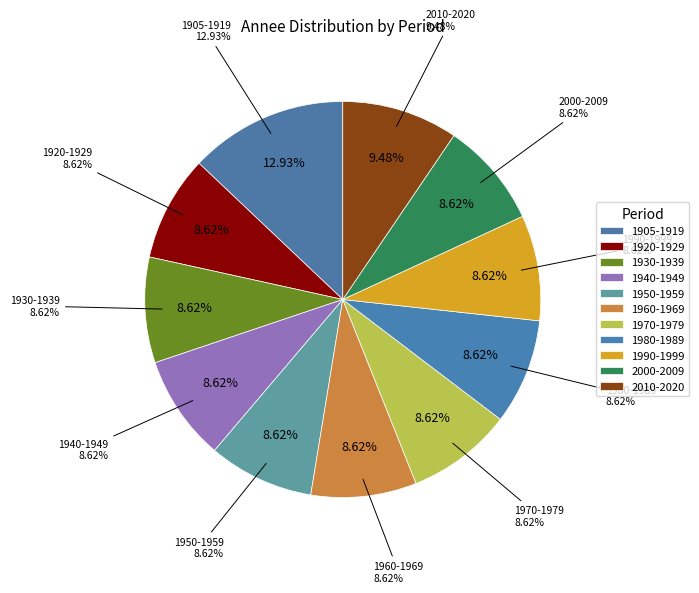

Which category has the smallest portion of the pie?

1920-1929